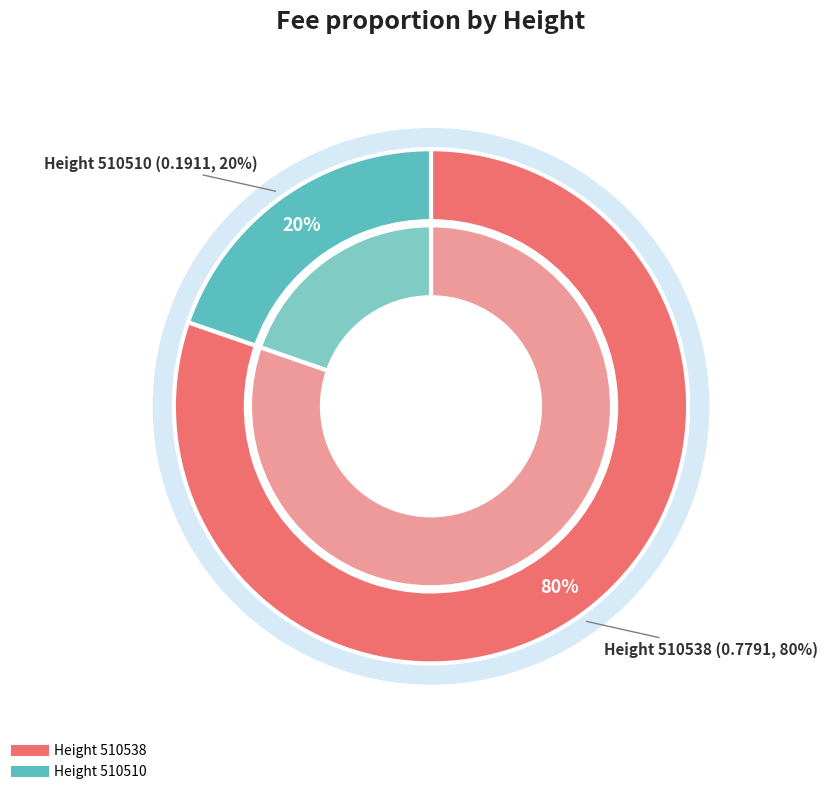

True or false: 510510 accounts for 20% of the total.

True